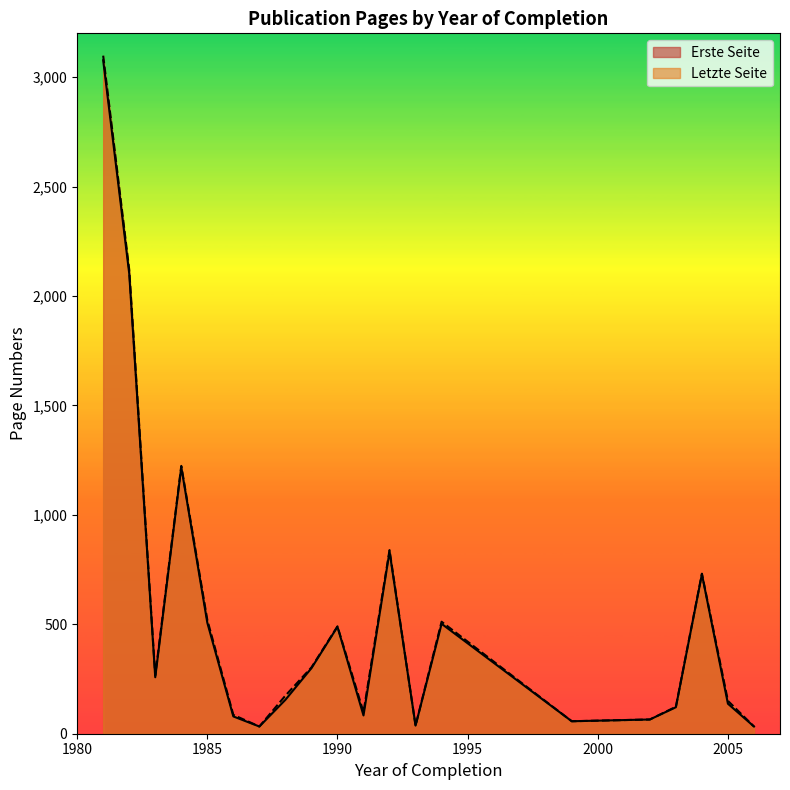

Which series has the widest spread of values?

Letzte Seite